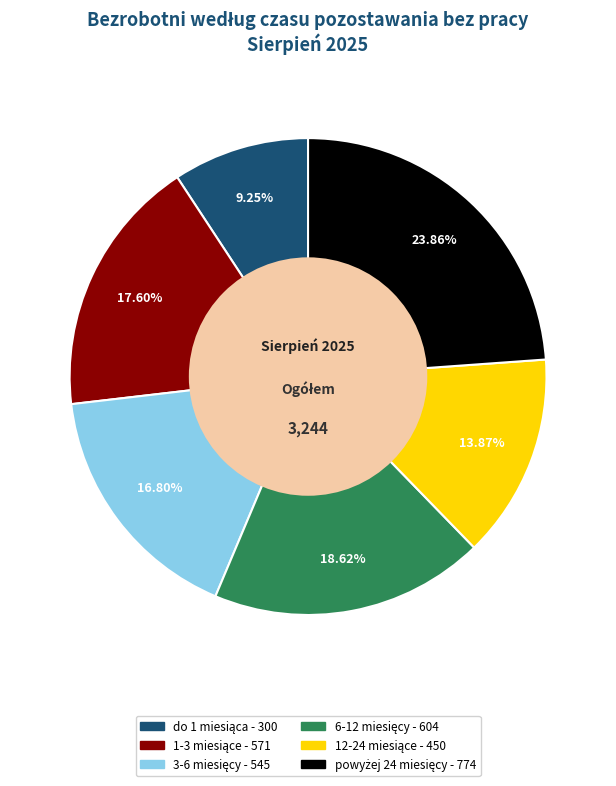

Is there any slice that represents more than half of the pie?

No